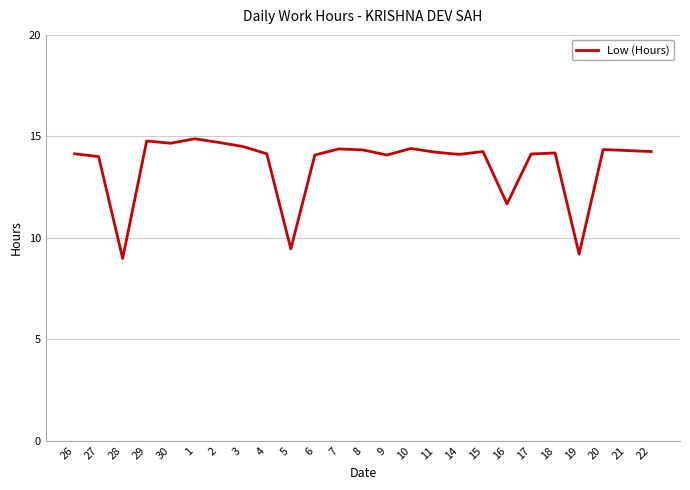

Where is the data nearest to the value 11?

16